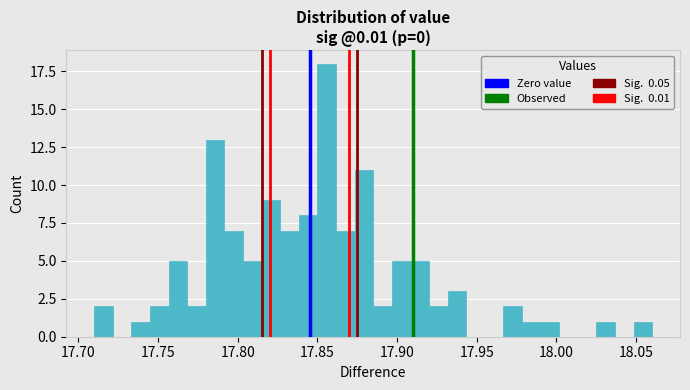

Around what value on the x-axis is the tallest bar? Give the approximate position of its centre, as read against the axis.

17.855